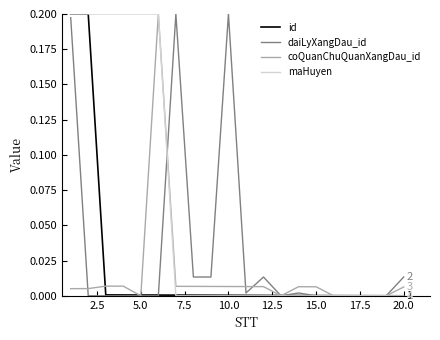

Which series has the largest total across all categories?

maHuyen